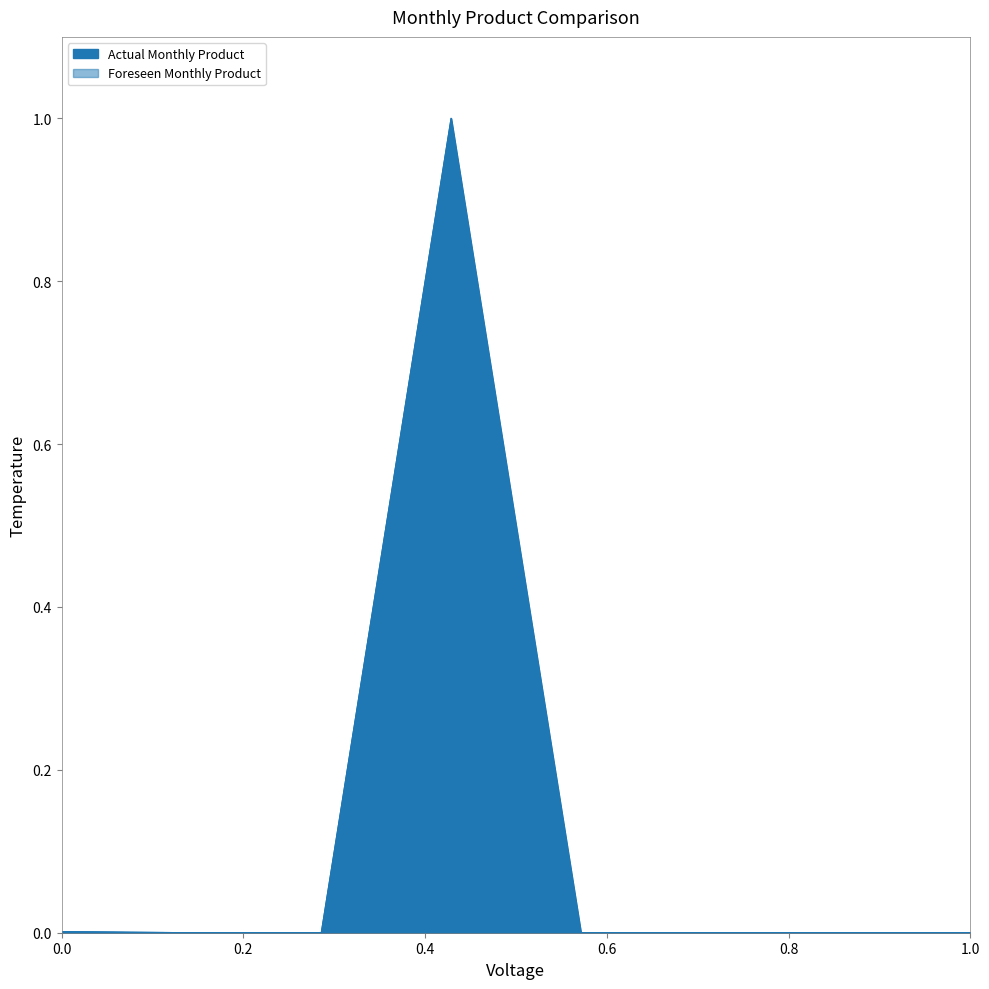

The Actual Monthly Product series shows 0.0 at Peak Reduction Periods. True or false?

True